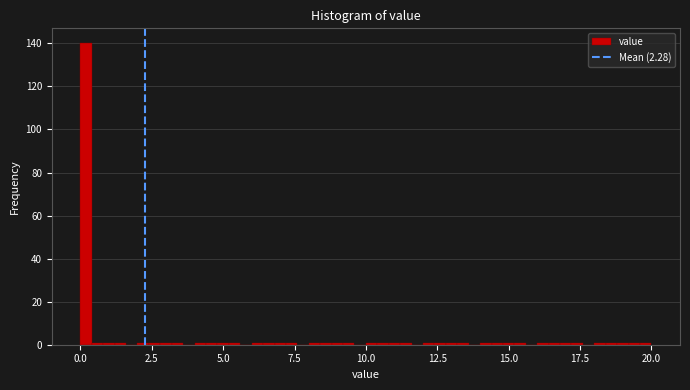

Around what value on the x-axis is the tallest bar? Give the approximate position of its centre, as read against the axis.

0.0